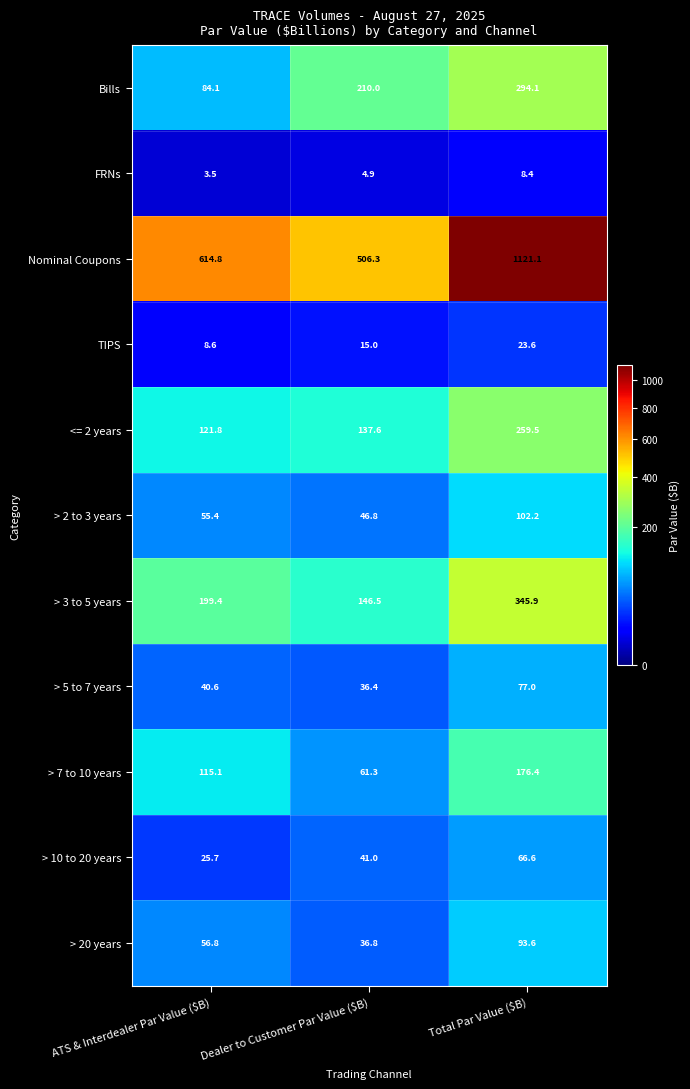

Rank the series by their maximum value, from highest to lowest.

Nominal Coupons, > 3 to 5 years, Bills, <= 2 years, > 7 to 10 years, > 2 to 3 years, > 20 years, > 5 to 7 years, > 10 to 20 years, TIPS, FRNs